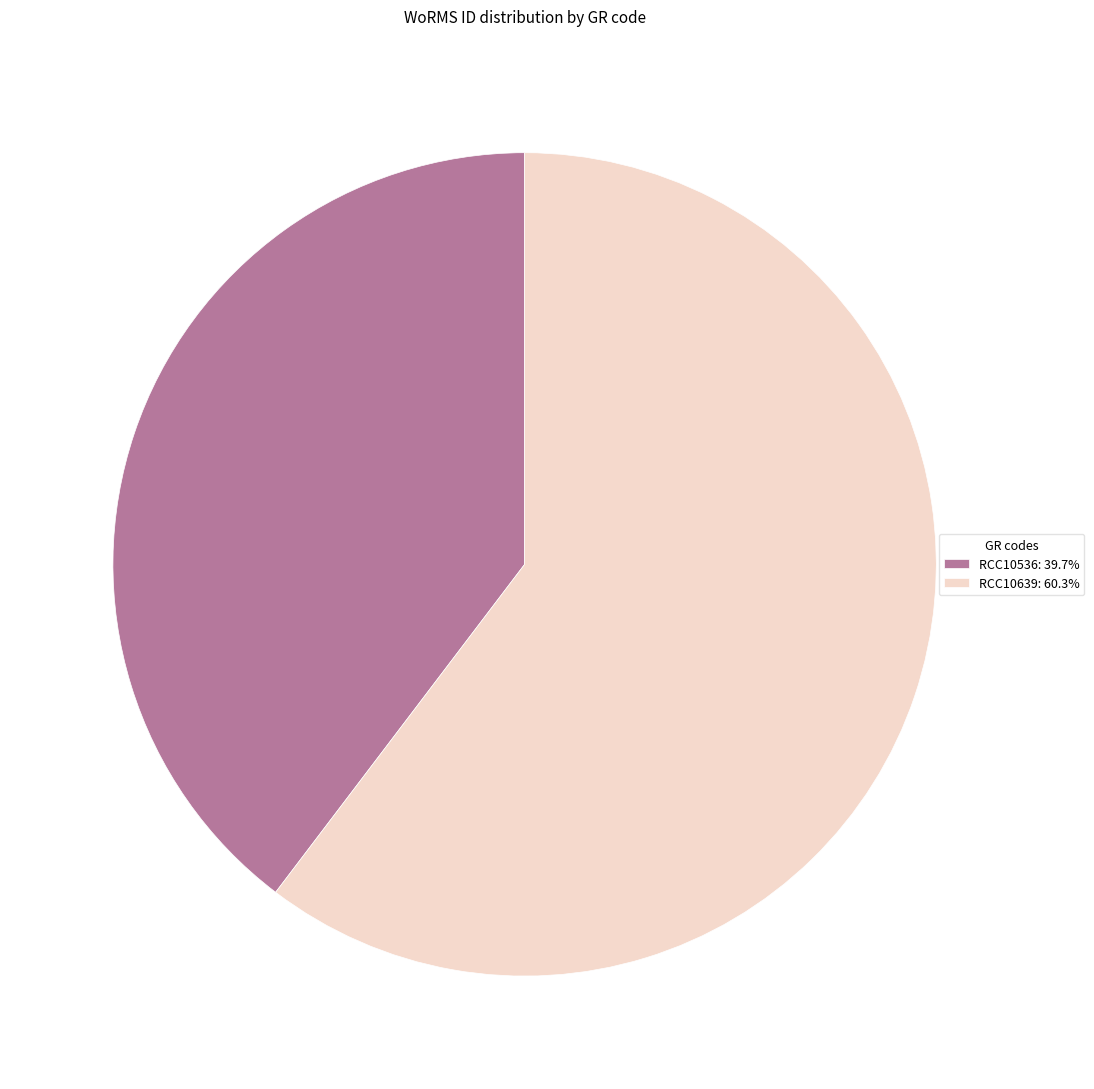

Does RCC10536: 39.7% represent more than half of the total?

No